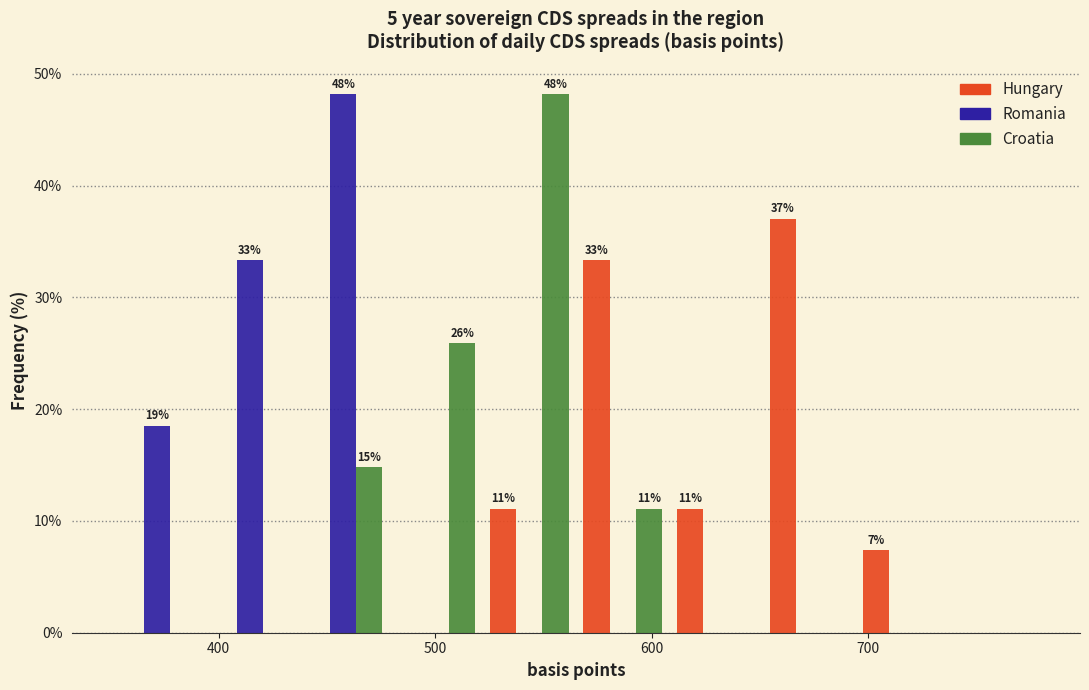

In the Hungary series, which range on the x-axis has the tallest bar?

651 to 694